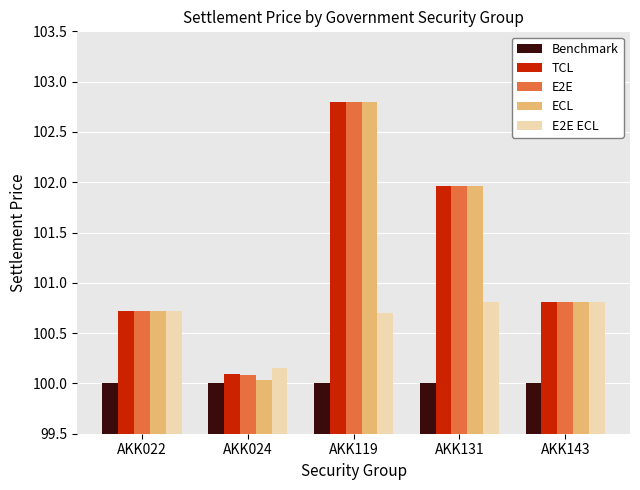

What is the maximum value shown in the chart?

102.8